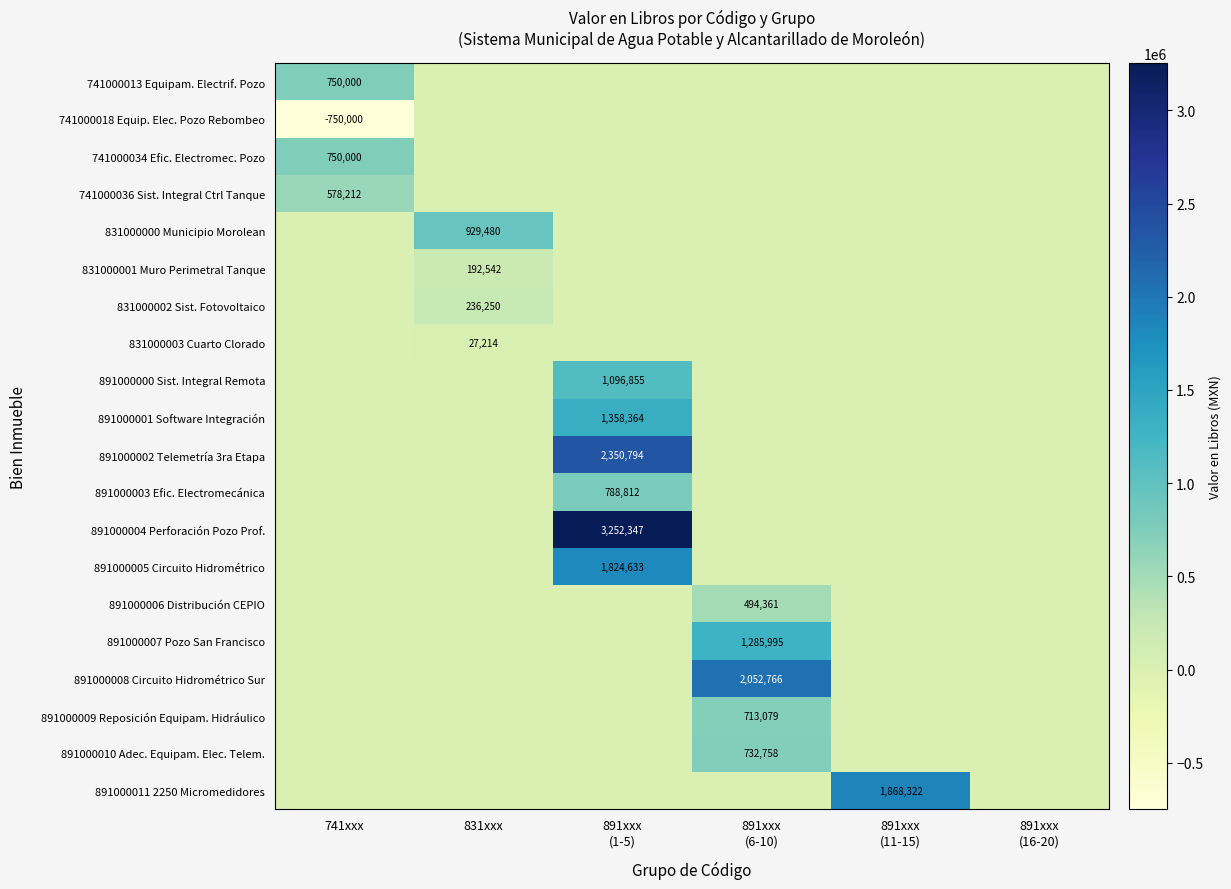

How many values in 891000009 Reposición Equipam. Hidráulico are above zero?

1